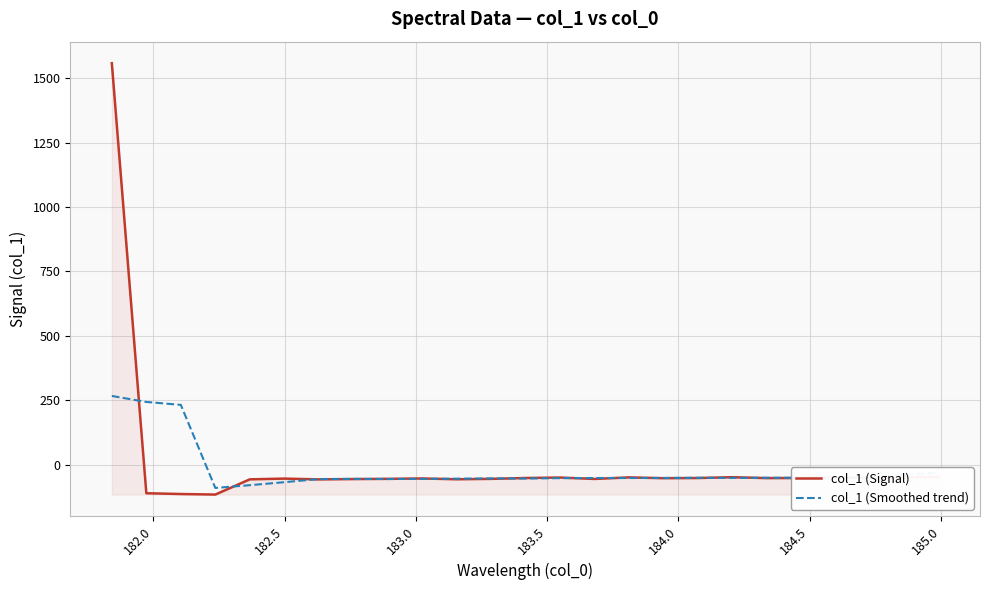

What is the greatest value displayed?

1558.0